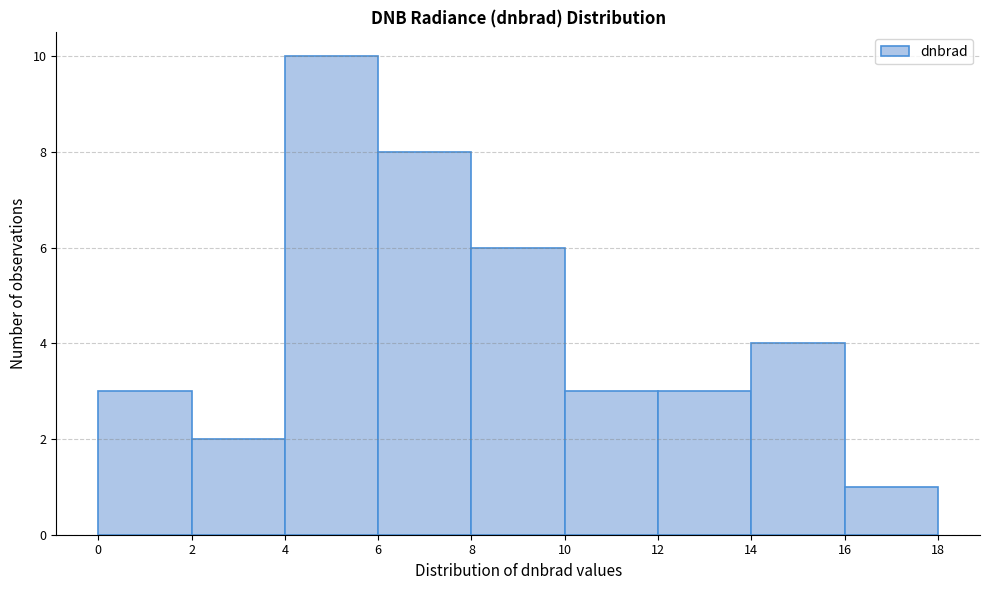

Which range on the x-axis has the tallest bar?

4 to 6